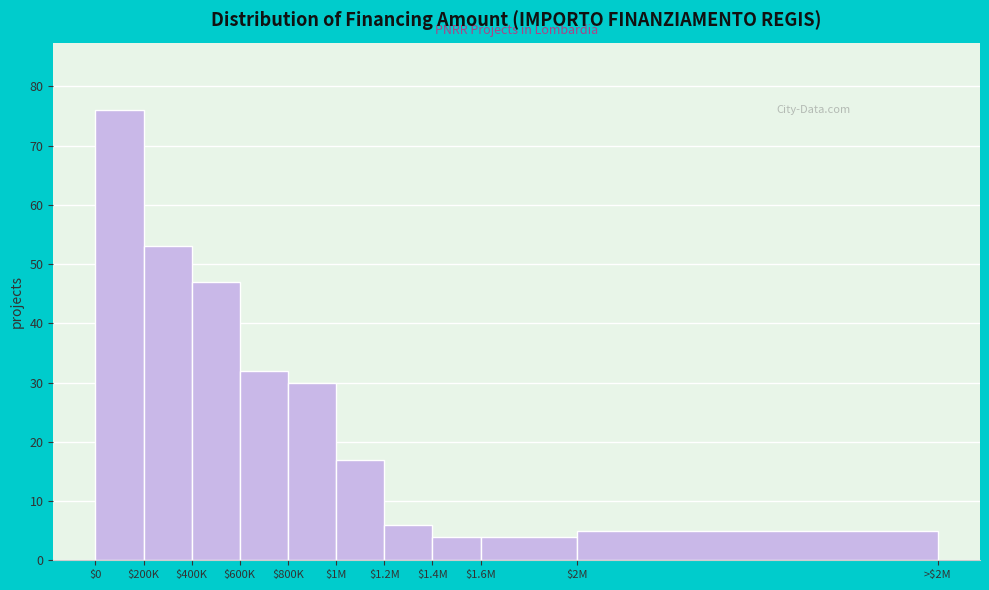

Reading left to right, transcribe all the data shown in this chart.

76	53	47	32	30	17	6	4	4	5